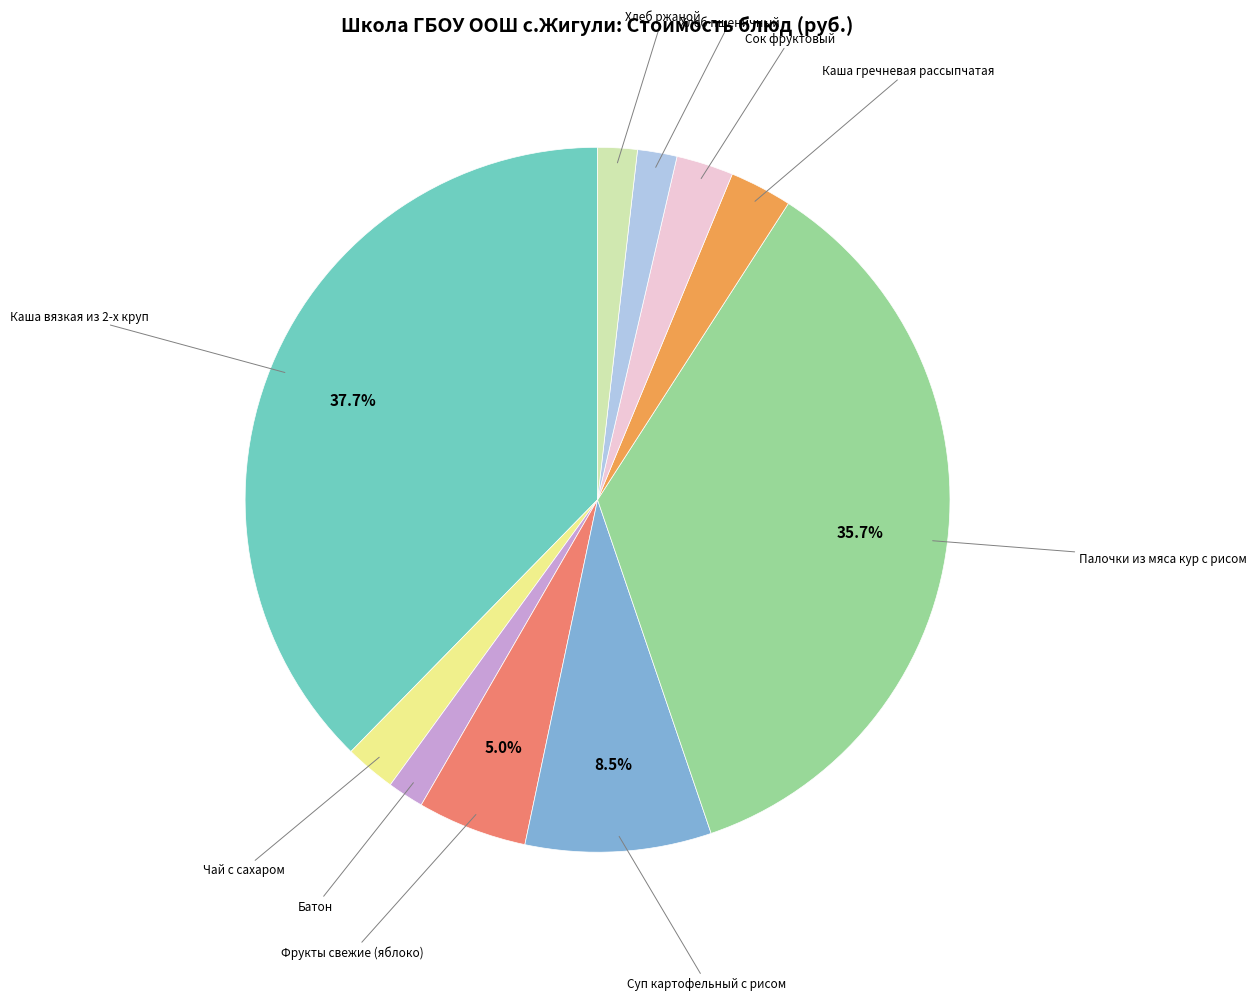

Does any single category account for the majority?

No